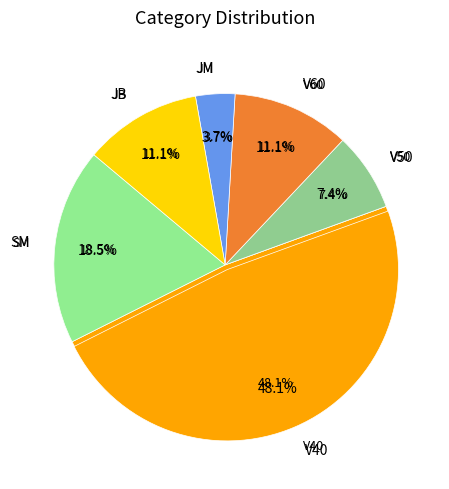

To the nearest percent, what portion does SM represent?

19%